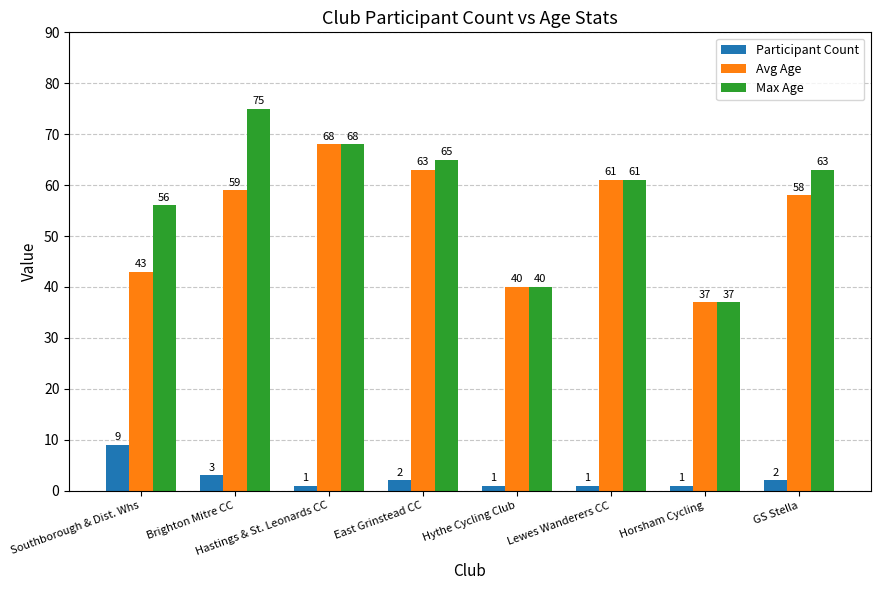

What is the smallest value displayed?

1